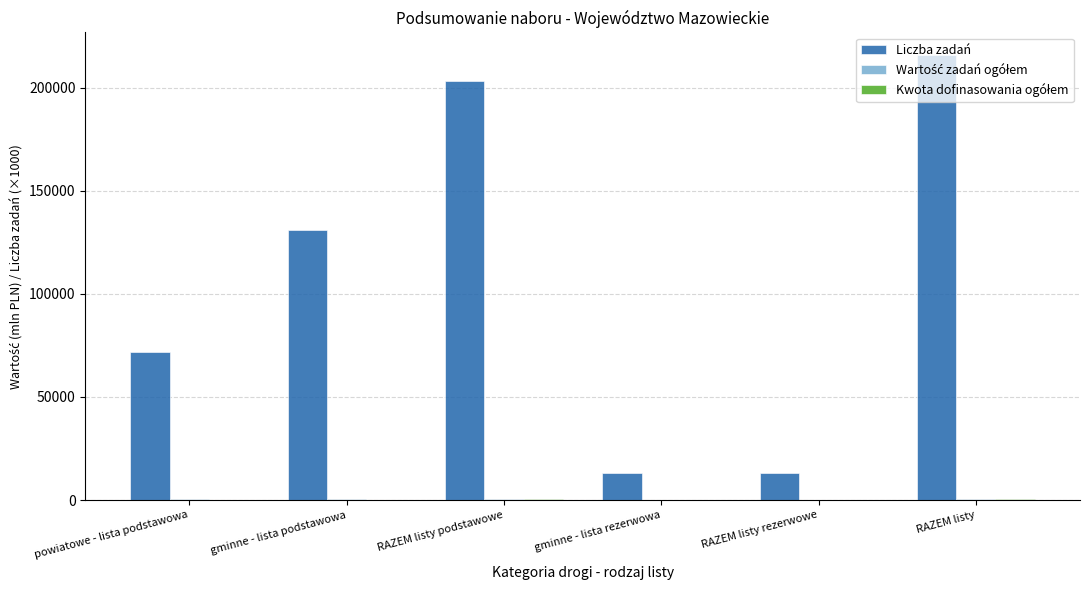

The value of Liczba zadań at RAZEM listy rezerwowe is 13000.0. True or false?

True